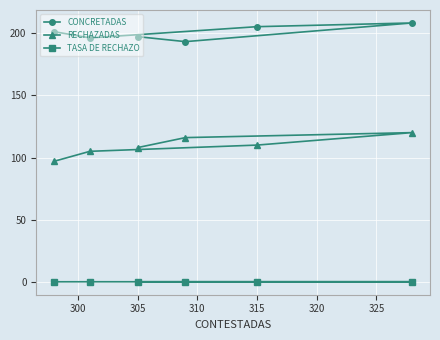

Count the number of categories in the chart.

6